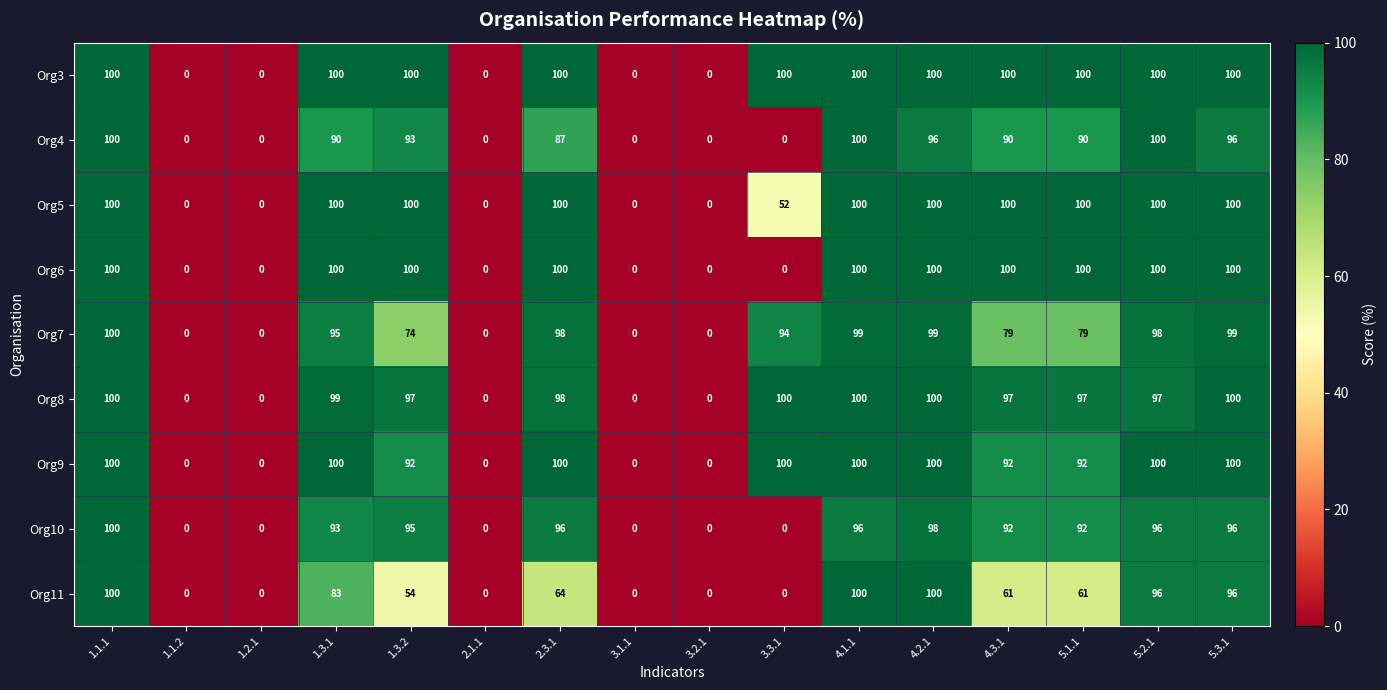

What is the difference between the highest and lowest values at 1.3.2?

46